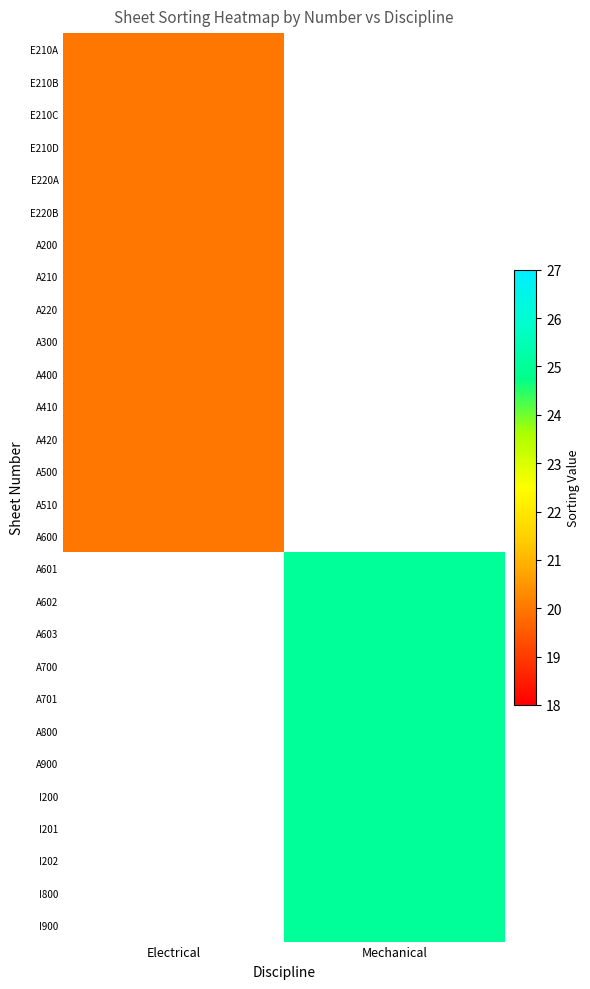

Which label corresponds to the smallest value in the chart?

Electrical